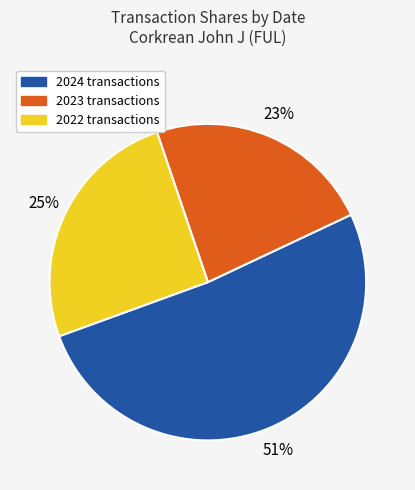

Do 2024 transactions and 2022 transactions together represent more than half of the pie?

Yes